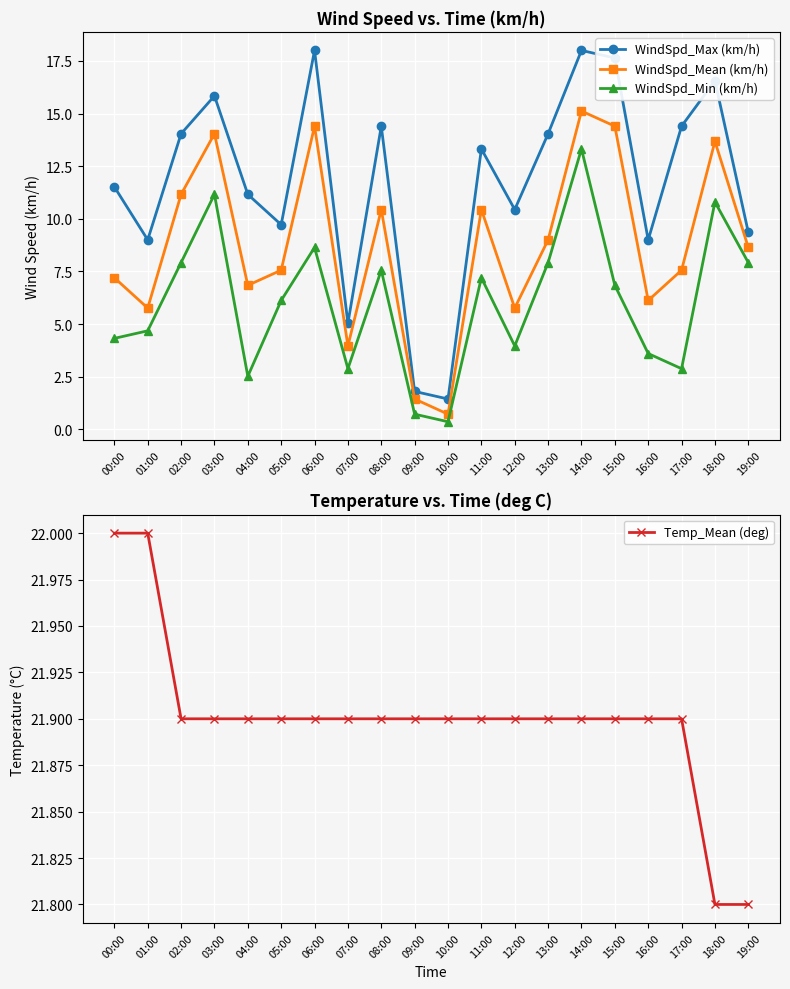

What is the value of the Temp_Mean (deg) point at the 10th from the left?

21.9